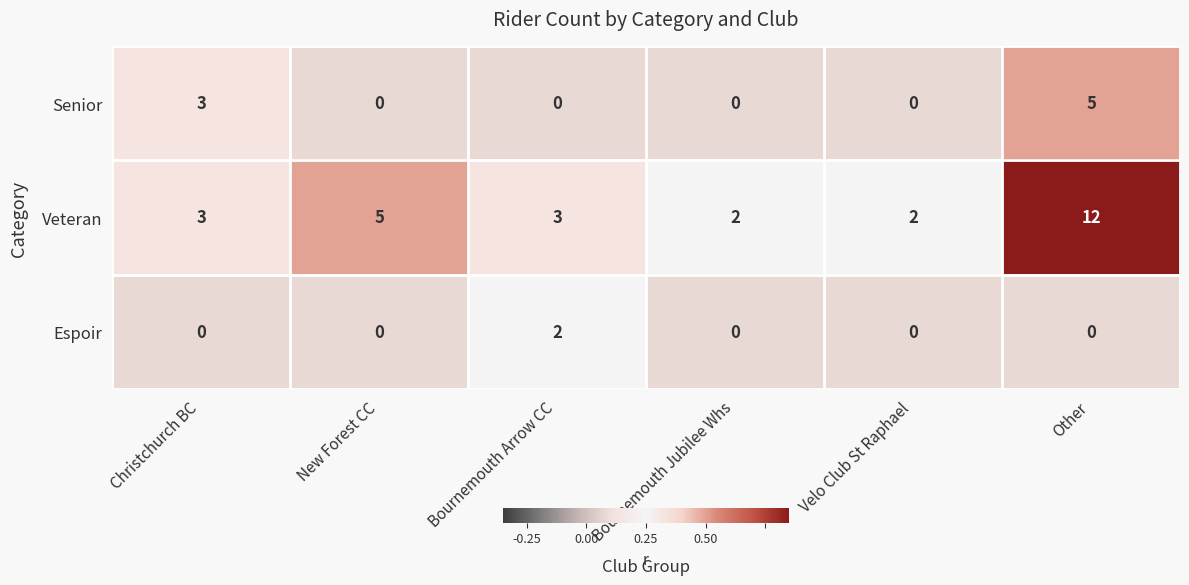

Rank the series by their maximum value, from highest to lowest.

Veteran, Senior, Espoir